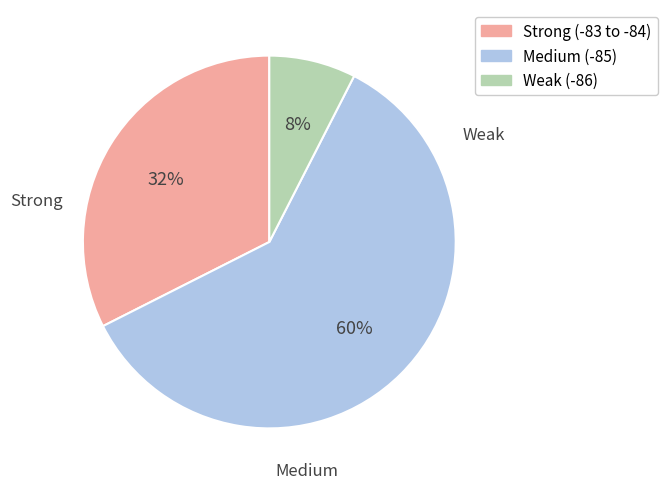

Which category has the smallest portion of the pie?

Weak (-86)